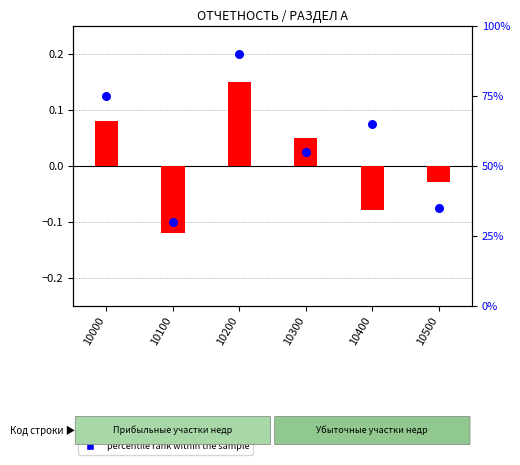

What is the total value across all series at 10000?

75.1